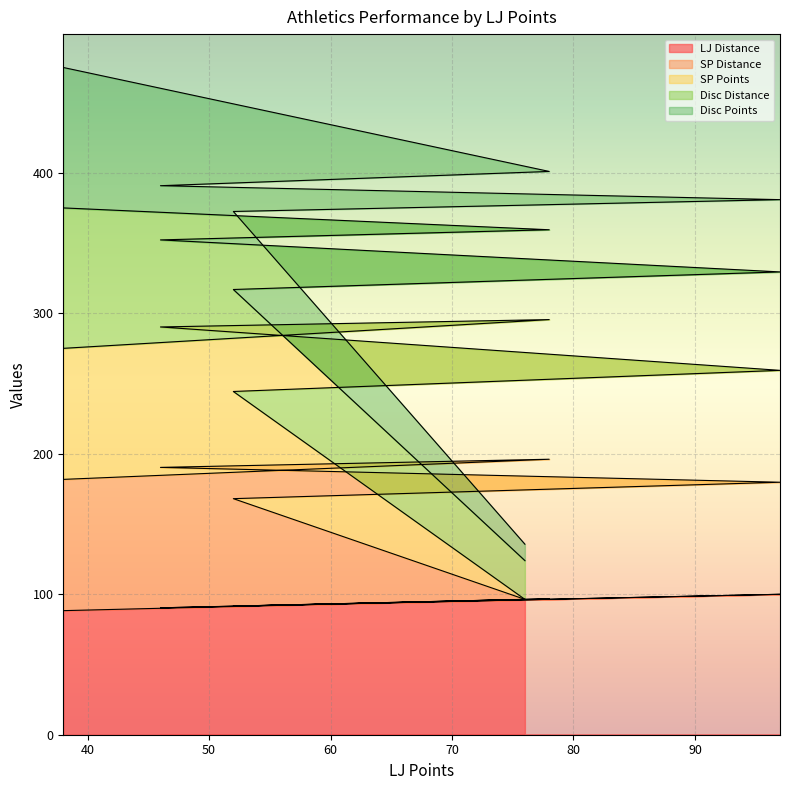

What is the approximate value of SP Points at 76?

96.4